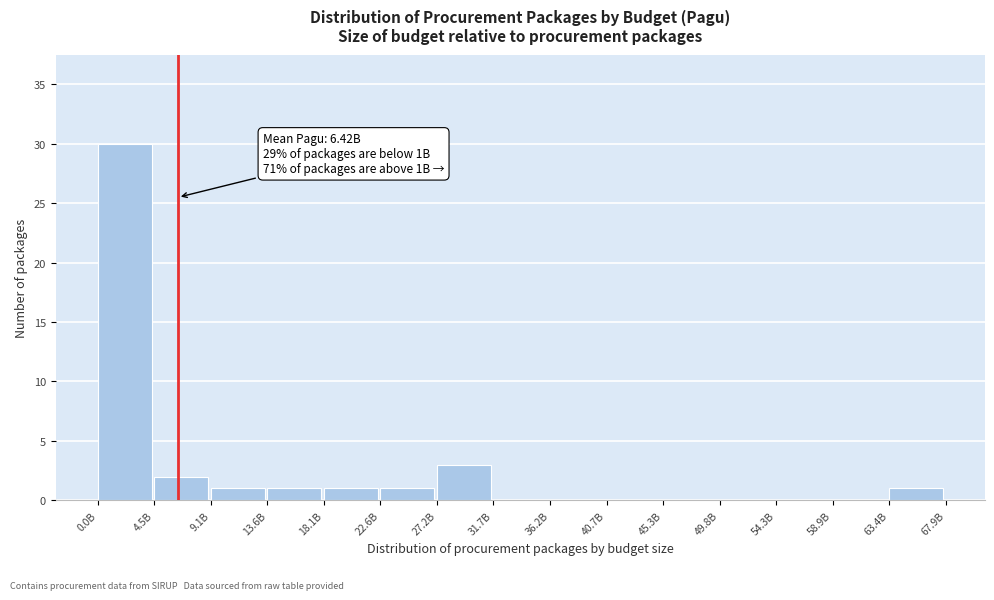

Reading left to right, what are all the values shown in this chart?

0.0B=30	4.5B=2	9.1B=1	13.6B=1	18.1B=1	22.6B=1	27.2B=3	31.7B=0	36.2B=0	40.7B=0	45.3B=0	49.8B=0	54.3B=0	58.9B=0	63.4B=1